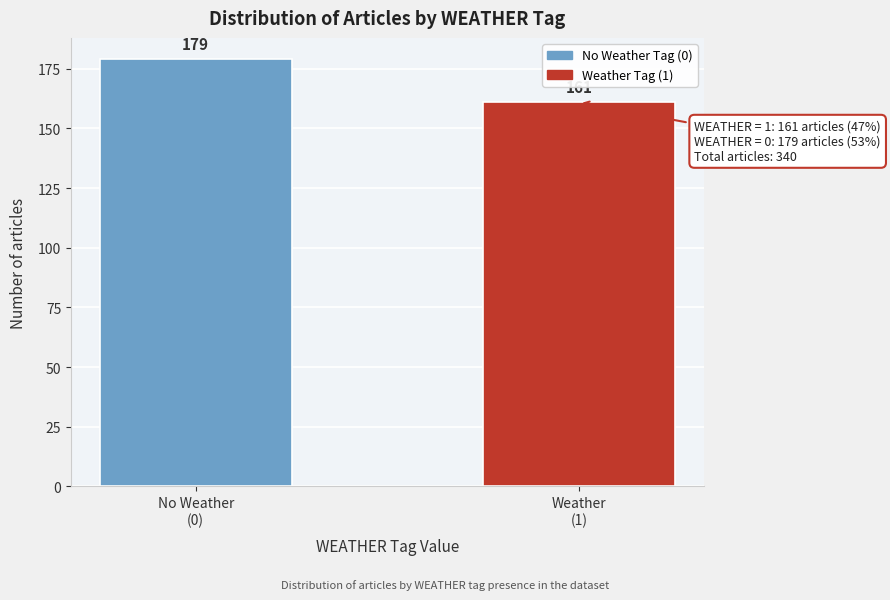

Reading right to left, transcribe all the data shown in this chart.

161	179